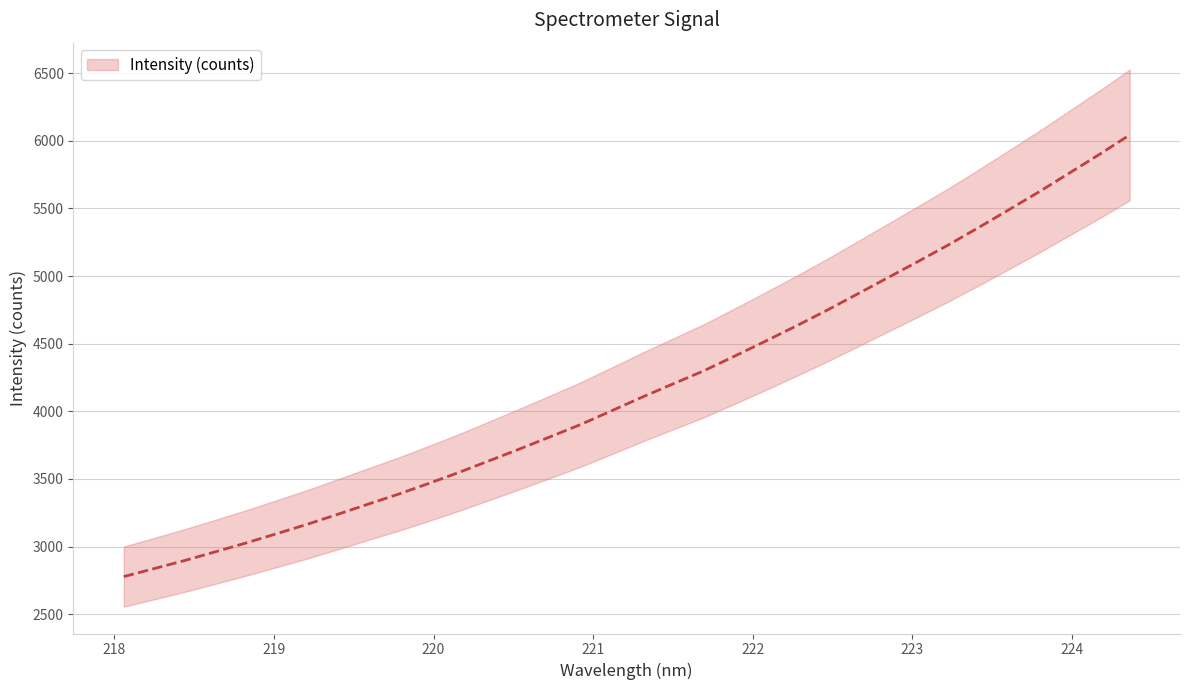

Where does the data first go above 4104?

221.3083